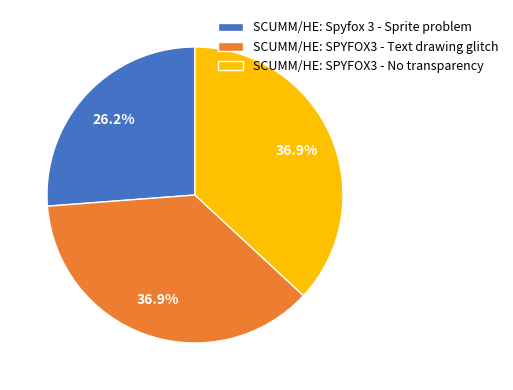

How many slices are in this pie chart?

3